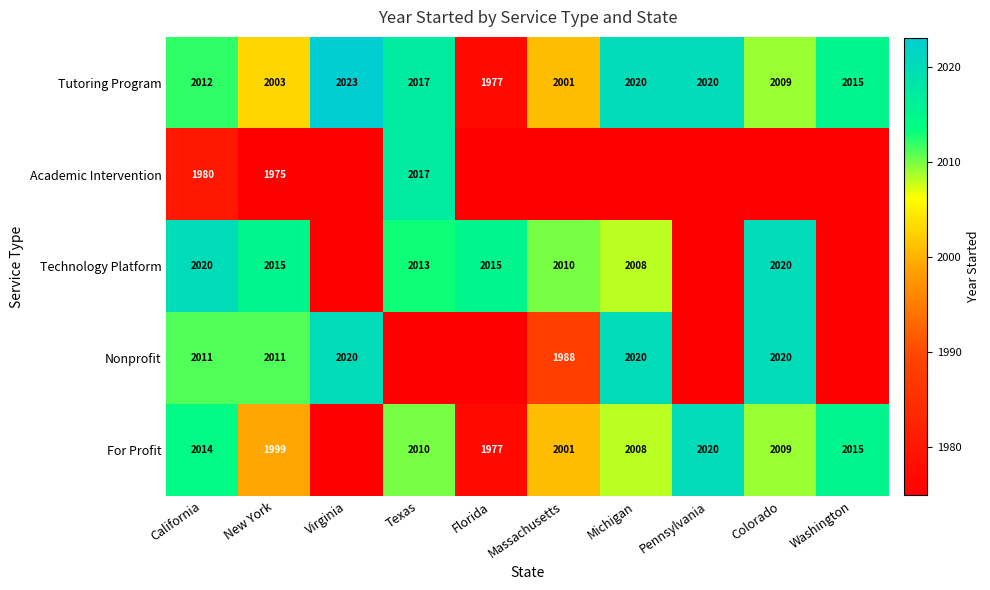

At Virginia, list the series in order from smallest to largest.

Tutoring Program, Academic Intervention, Technology Platform, Nonprofit, For Profit